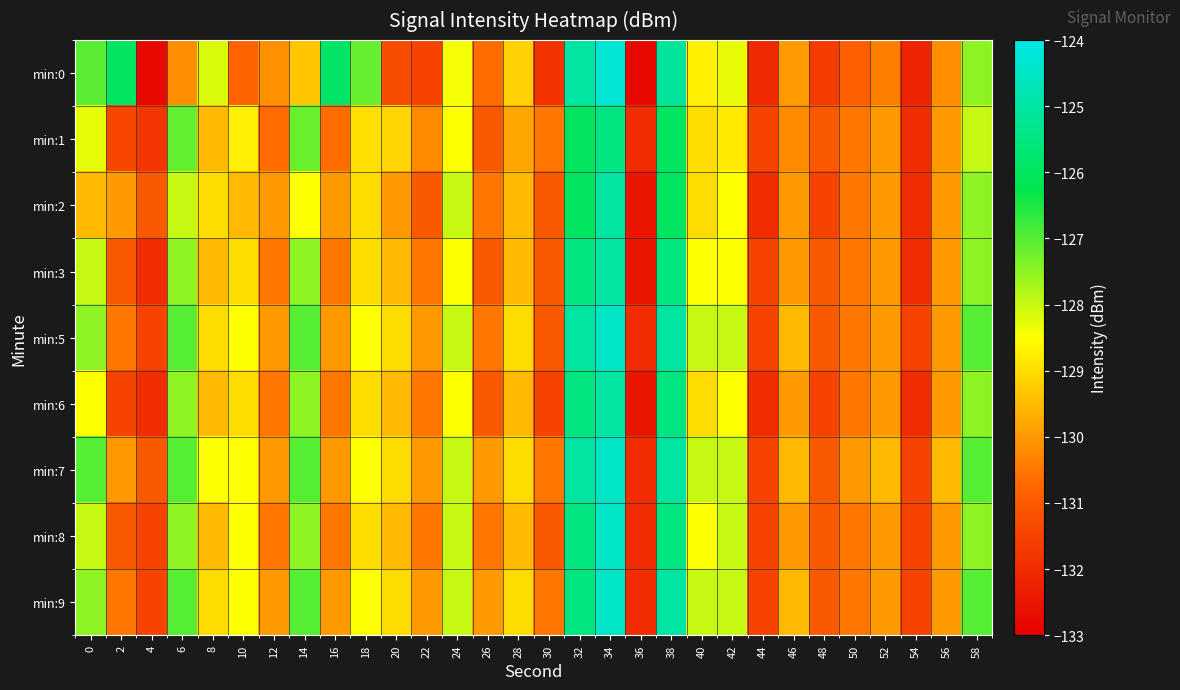

How many distinct data groups are displayed?

9